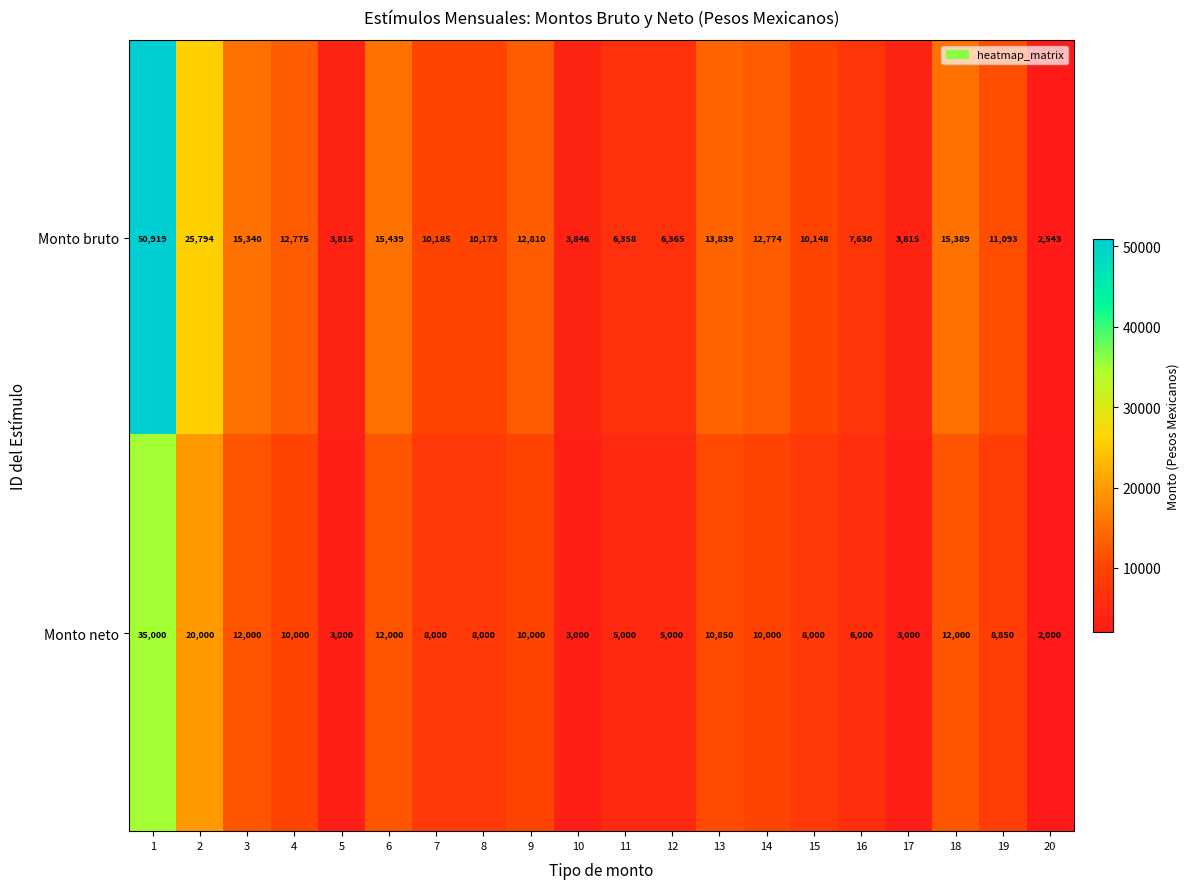

Is it true that Monto neto equals 8000 at 7?

True